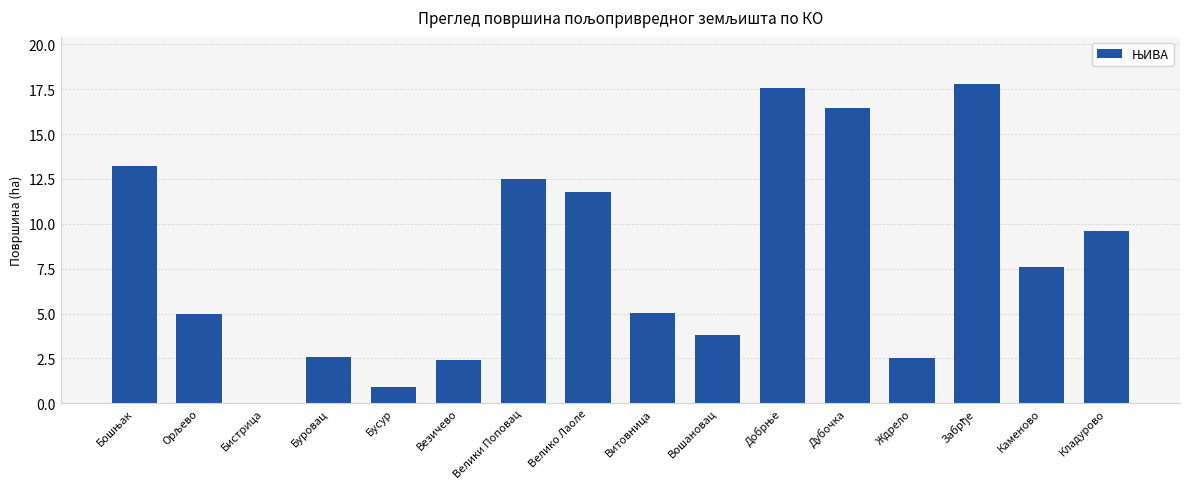

Does the chart contain stacked bars?

No